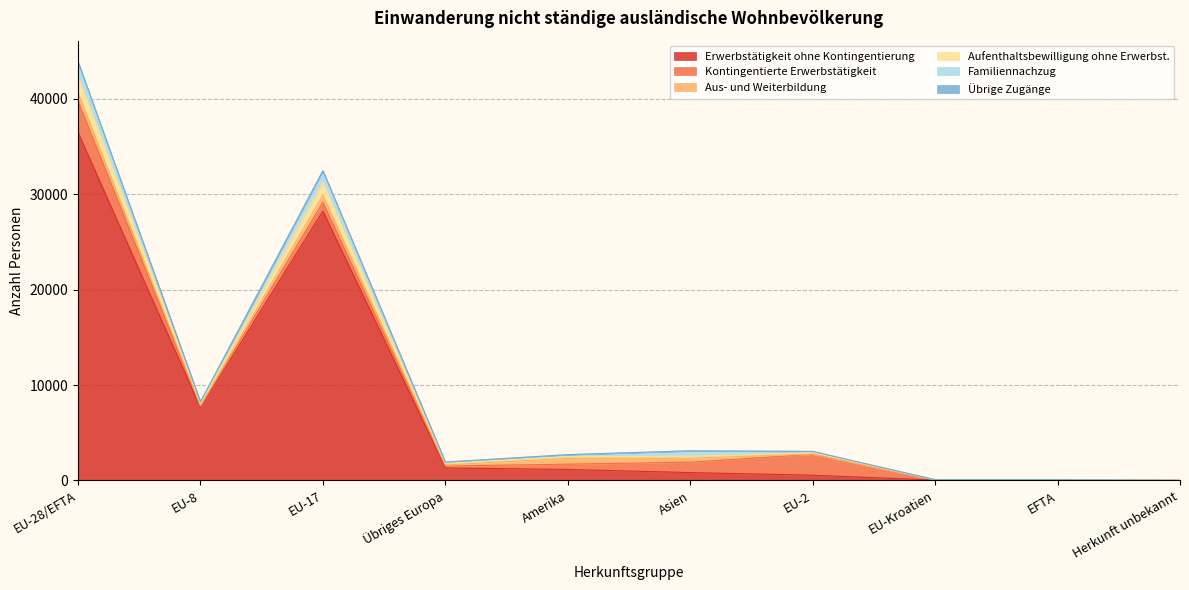

How many values in the Erwerbstätigkeit ohne Kontingentierung series are below 1152?

5